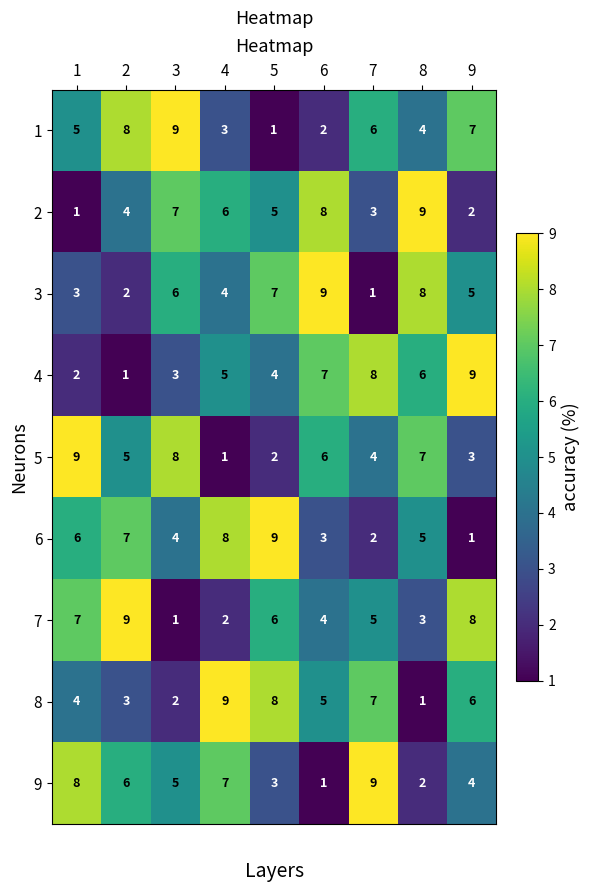

Rank the categories by 1 value from lowest to highest.

5, 6, 4, 8, 1, 7, 9, 2, 3